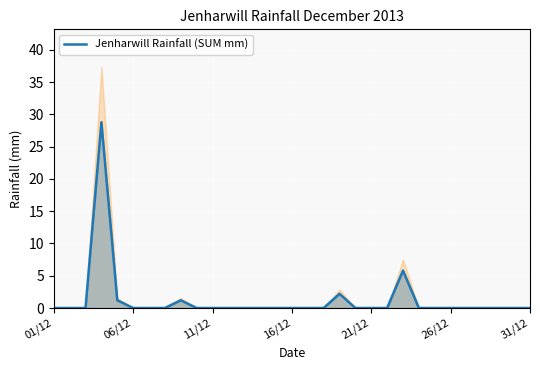

How many values are above zero?

5